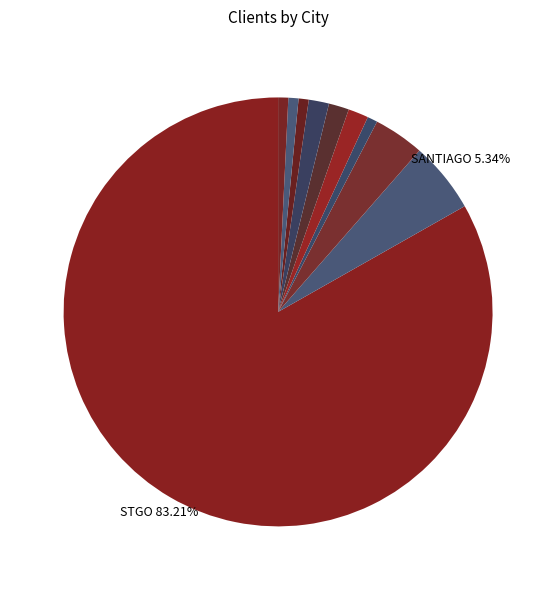

How many slices are in this pie chart?

10